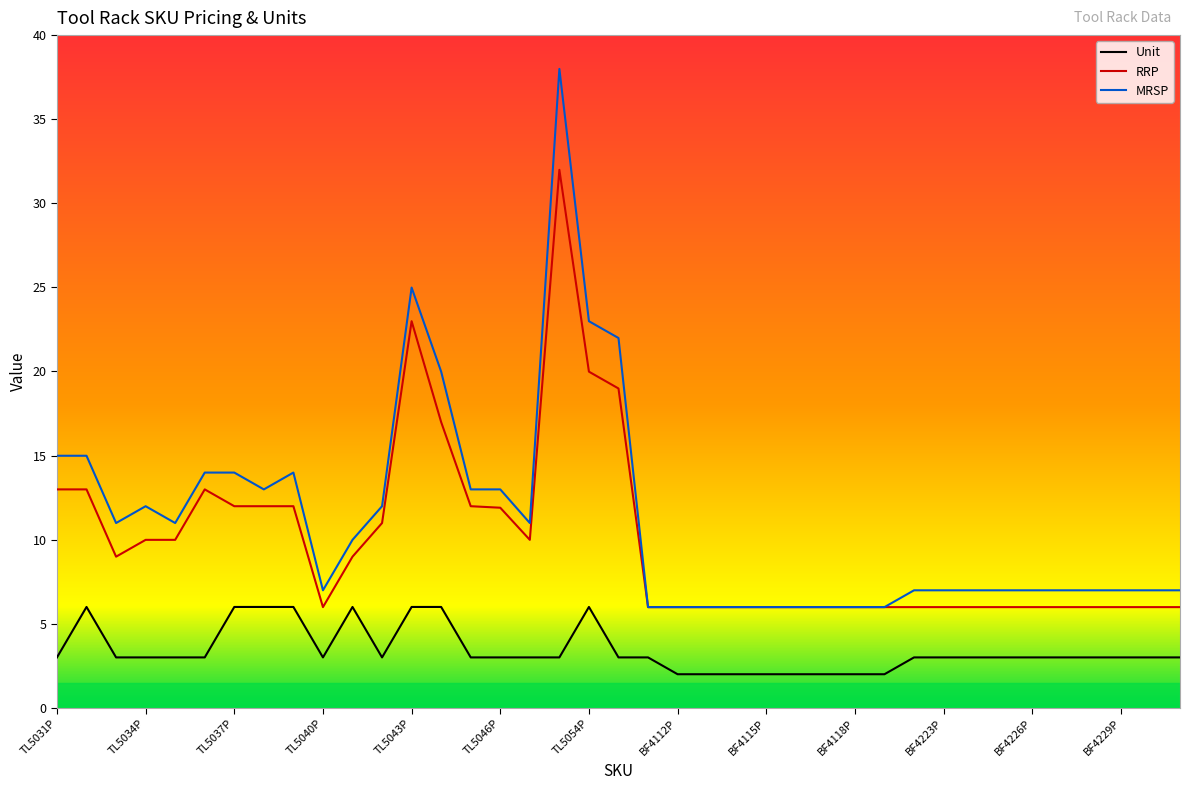

Count the number of data series in this chart.

3